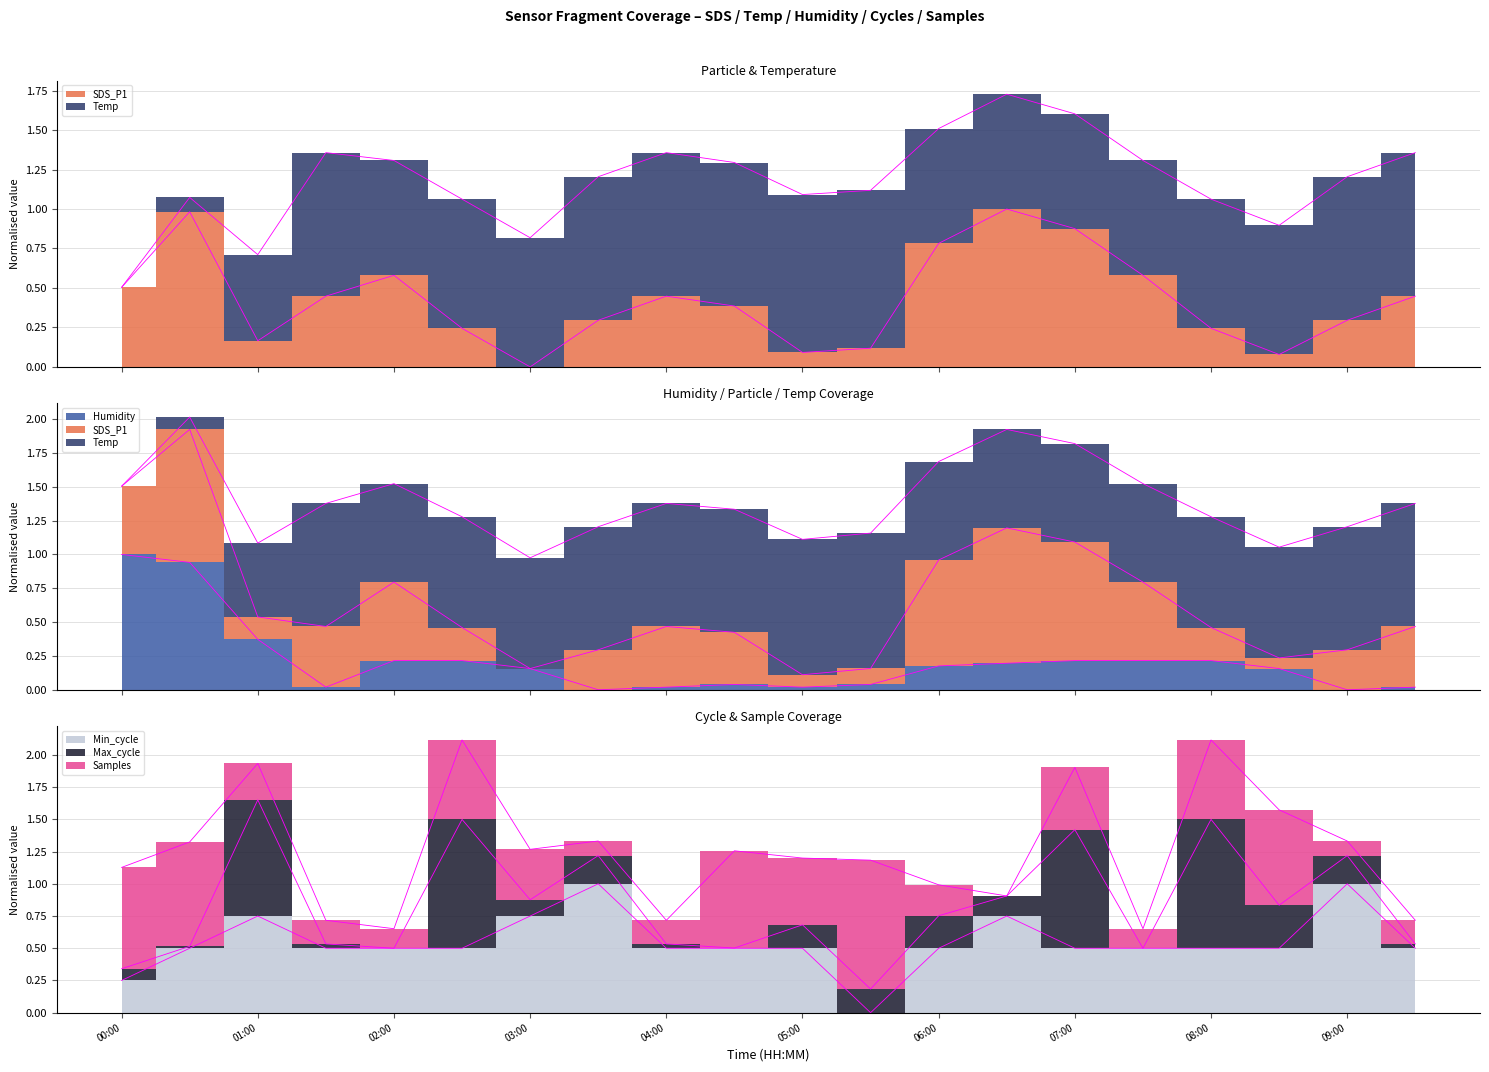

Where do Min_cycle and Temp first cross each other?

00:30 and 01:00